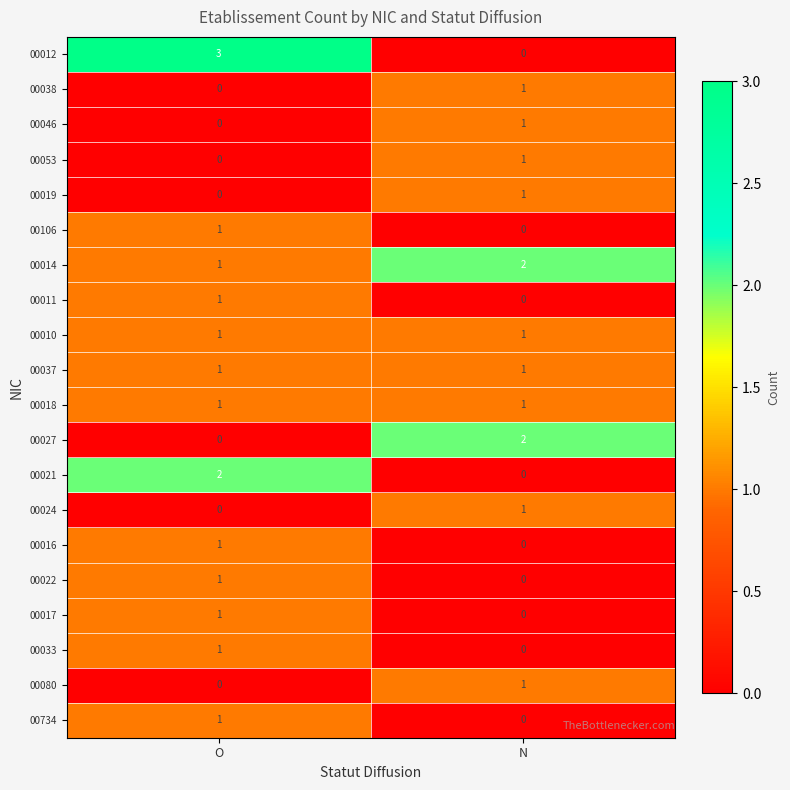

Which series has the largest range (max minus min)?

00012